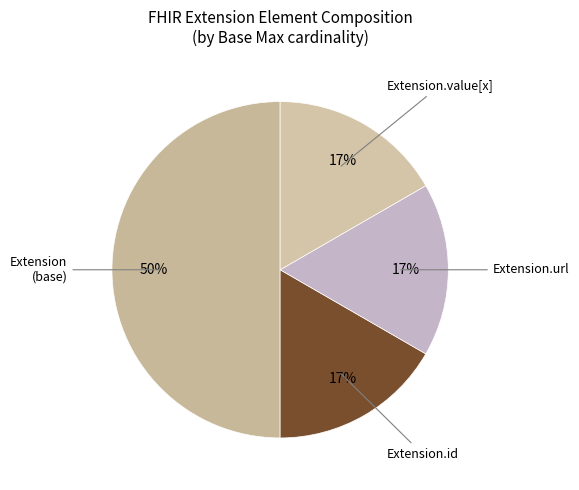

How many segments does this pie chart have?

4